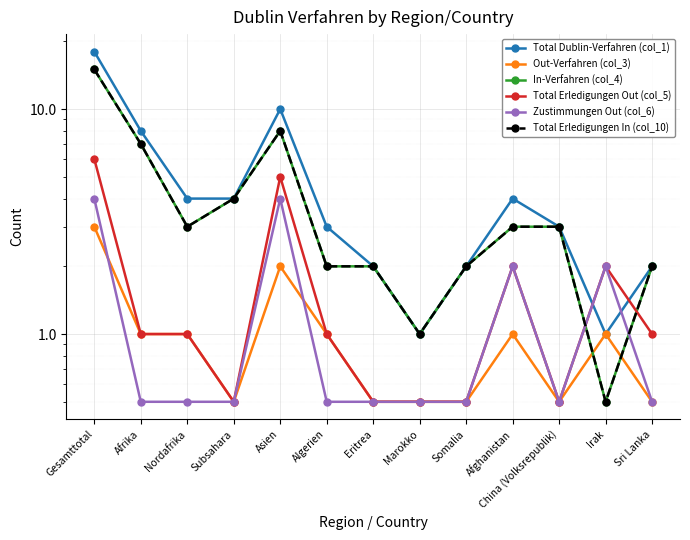

What is the highest value of the Total Erledigungen In (col_10) series?

15.0